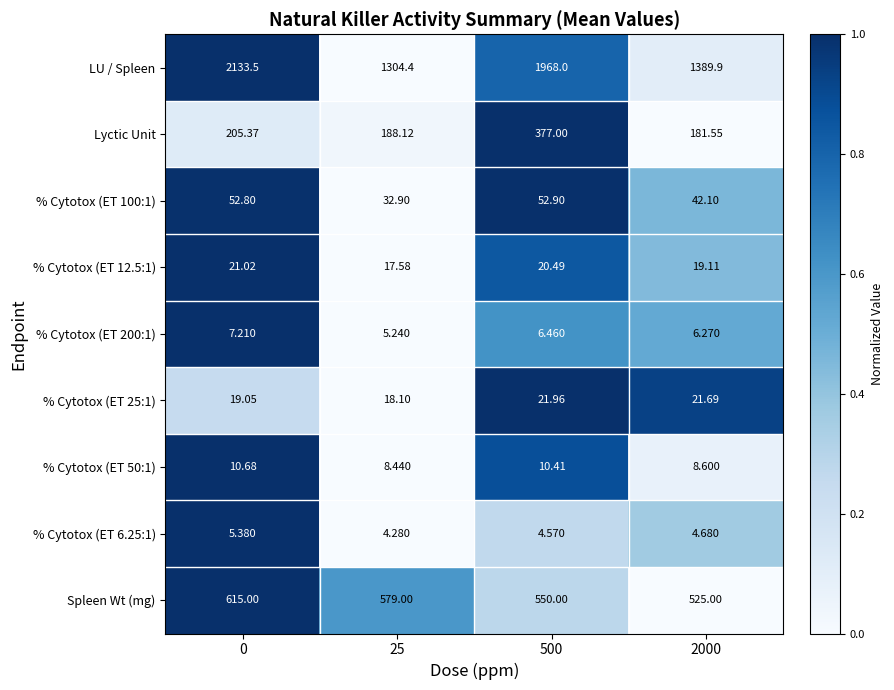

How many data points does each series have?

4